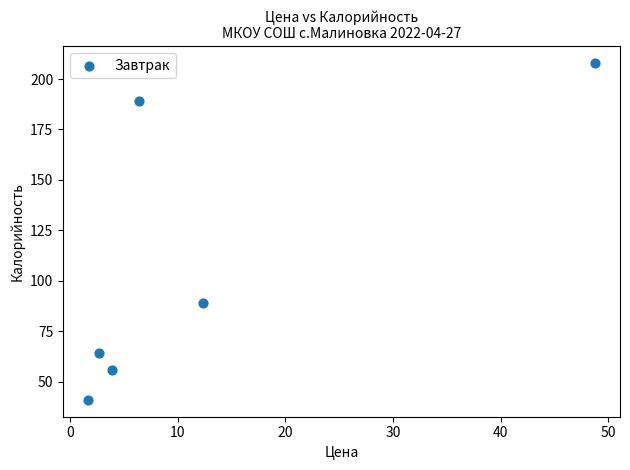

What Y value in the scatter plot is closest to 124?

89